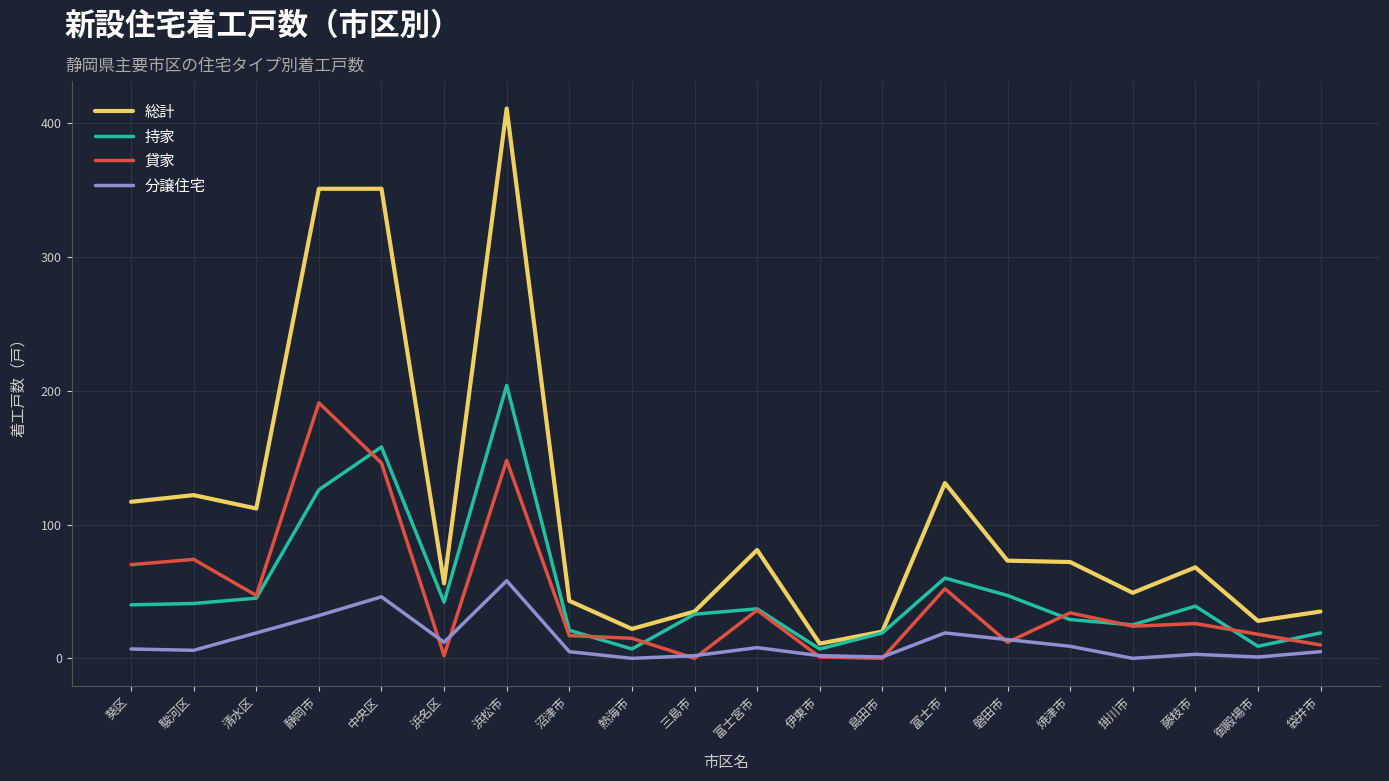

What is the average value of the 総計 series?

109